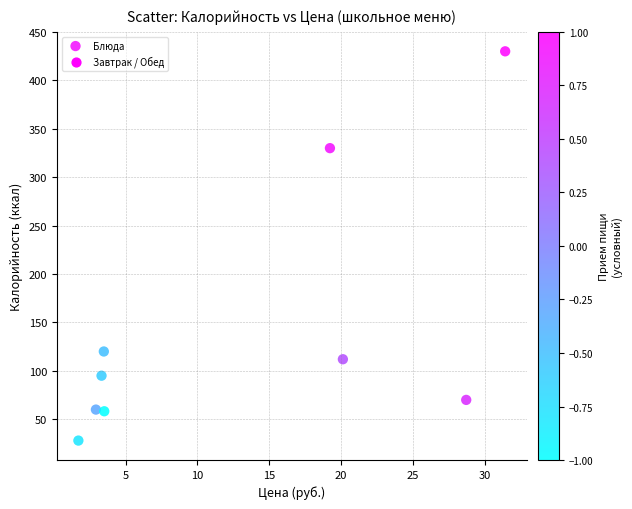

What Y value in the scatter plot is closest to 229?

330.0